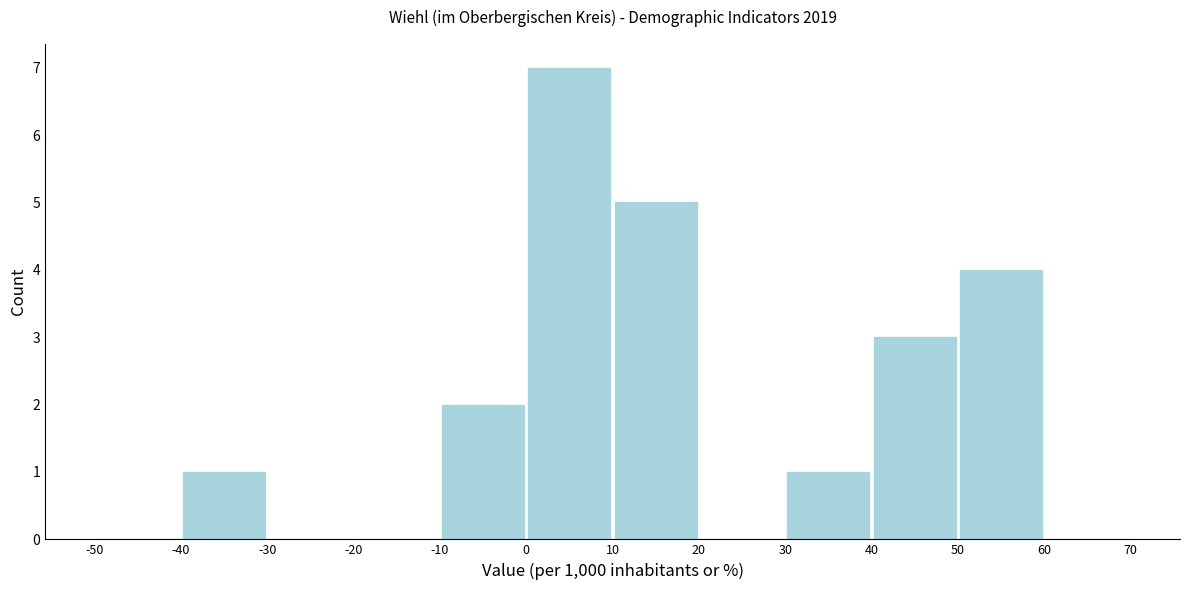

Which range on the x-axis has the tallest bar?

0 to 10